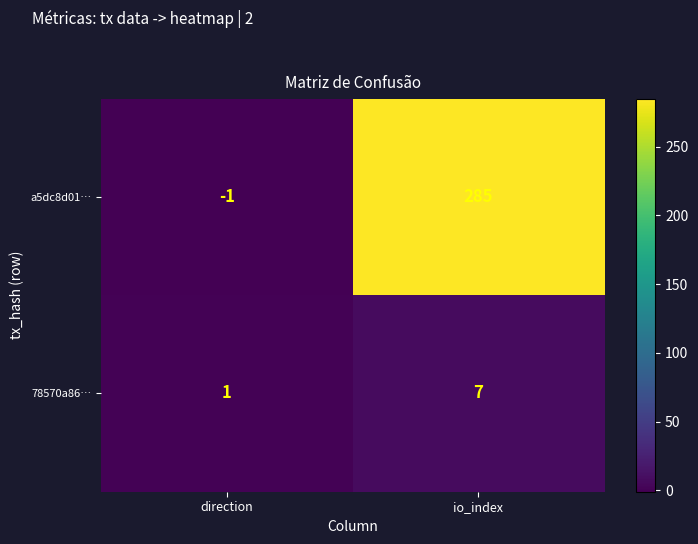

What value does the a5dc8d01… series have at io_index?

285